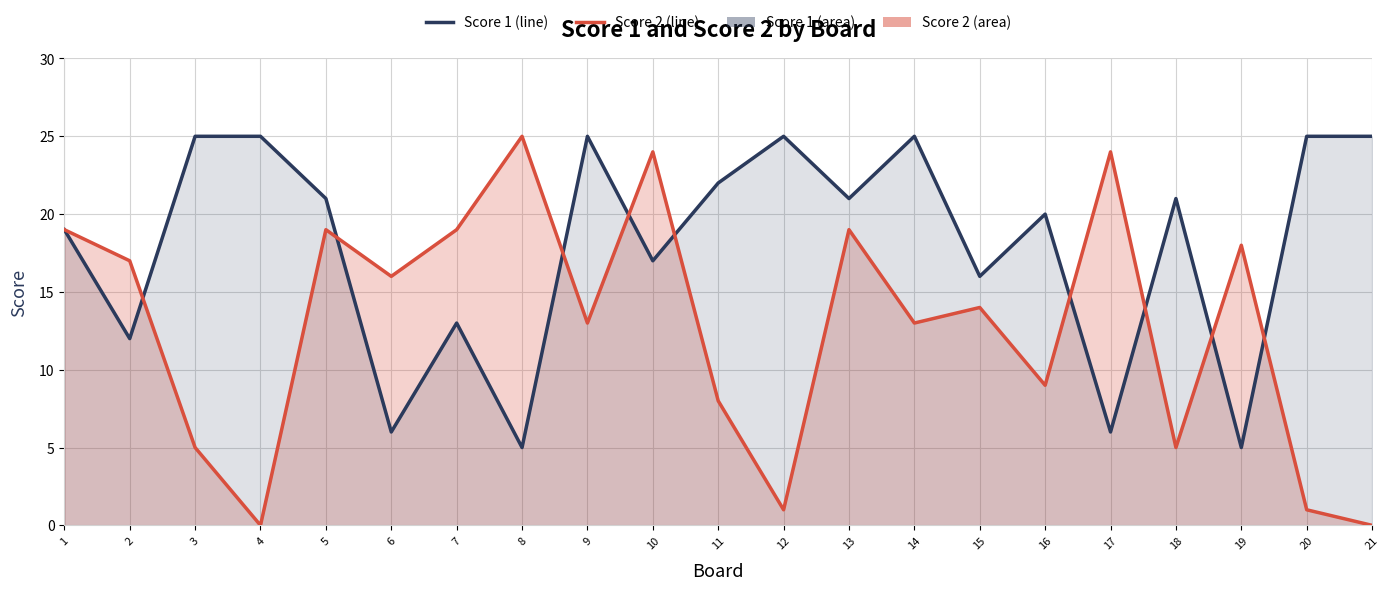

Reading left to right, what are all the values shown in this chart?

Score 2: 19	17	5	0	19	16	19	25	13	24	8	1	19	13	14	9	24	5	18	1	0
Score 1: 19	12	25	25	21	6	13	5	25	17	22	25	21	25	16	20	6	21	5	25	25